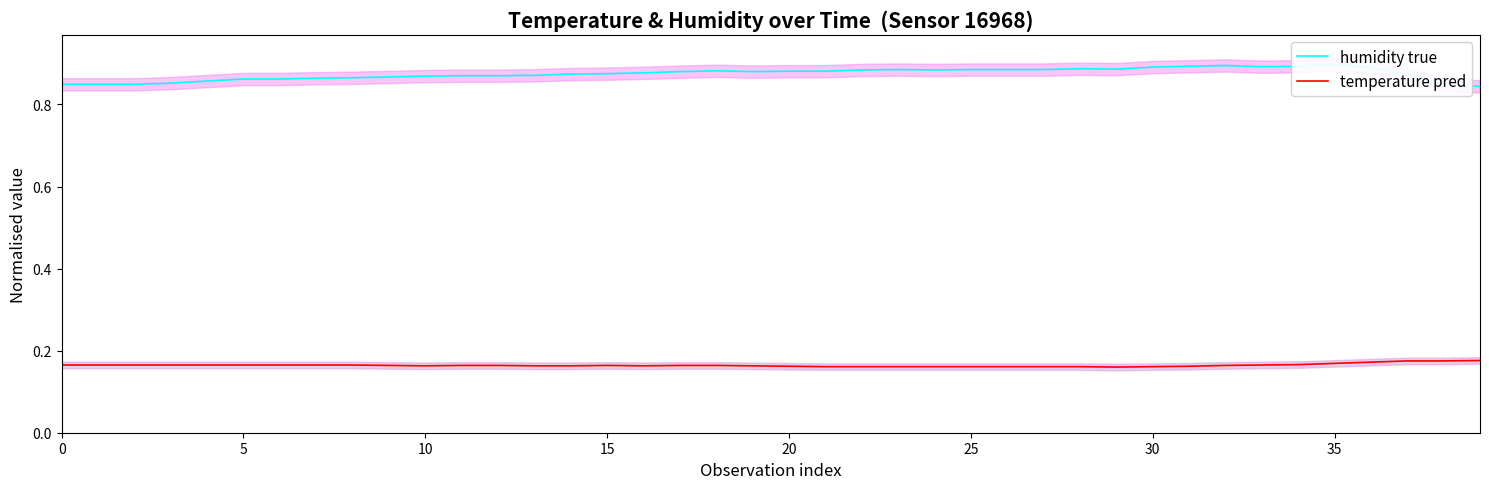

Rank the series by their maximum value, from highest to lowest.

humidity true, temperature pred